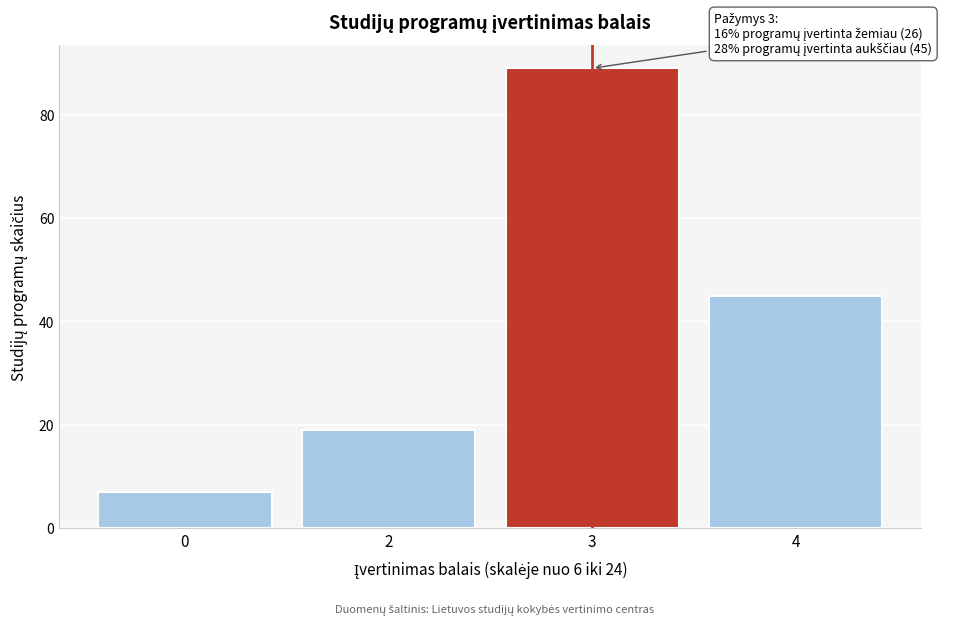

Reading left to right, list all the values displayed in this chart.

7	19	89	45